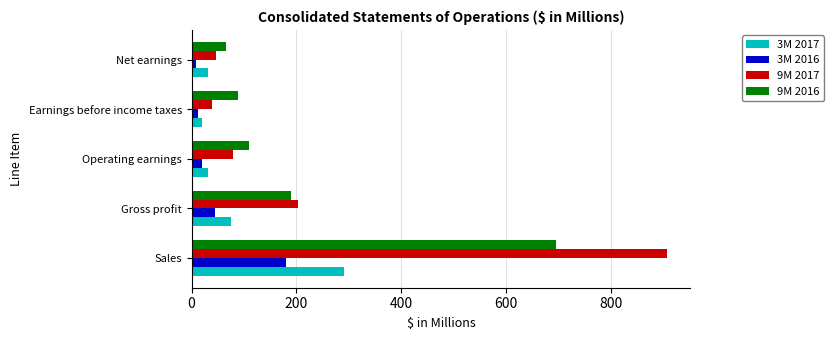

Between Sales and Operating earnings, which series saw the biggest shift?

9M 2017